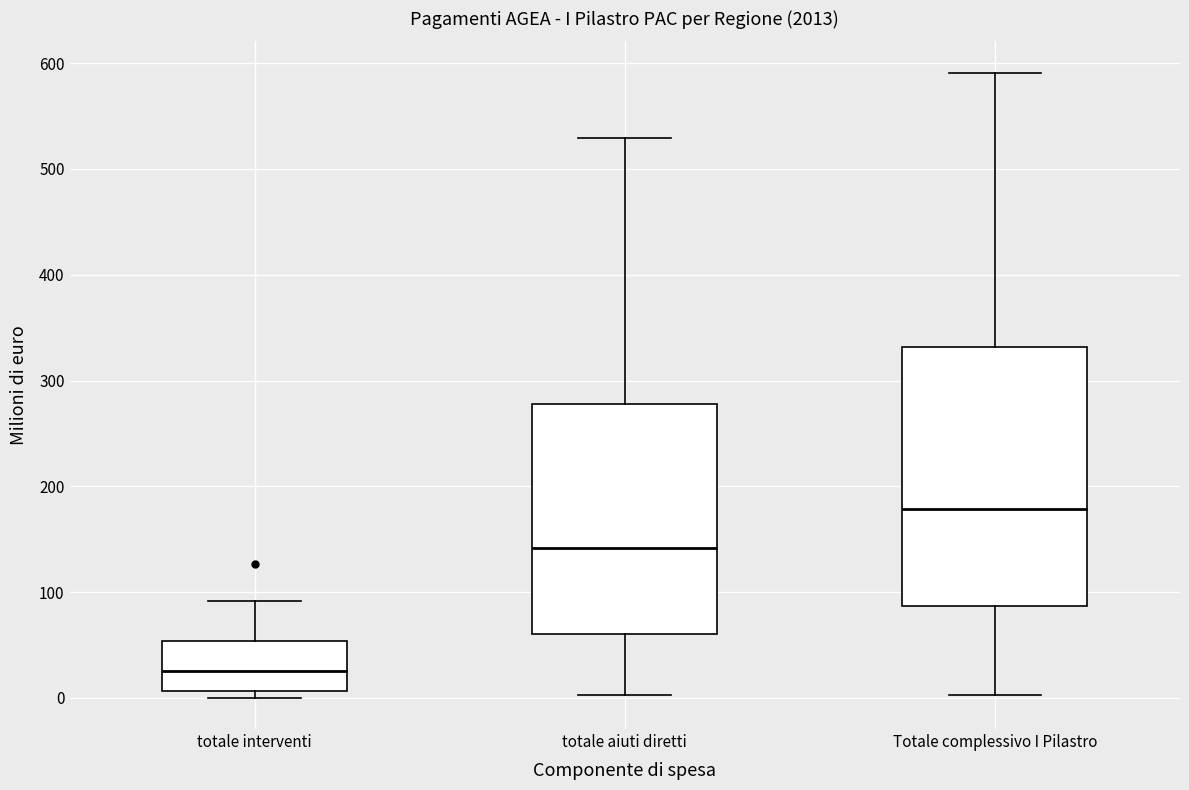

Reading left to right, transcribe this box plot: for each box, give where its median line is, the range the box spans, and where its two whiskers end, as read against the y-axis. The values are not printed on the chart, so give them approximately, as read against the axis.

totale interventi: median 30, box 10 to 50, whiskers 0 to 90
totale aiuti diretti: median 140, box 60 to 280, whiskers 0 to 530
Totale complessivo I Pilastro: median 180, box 90 to 330, whiskers 0 to 590